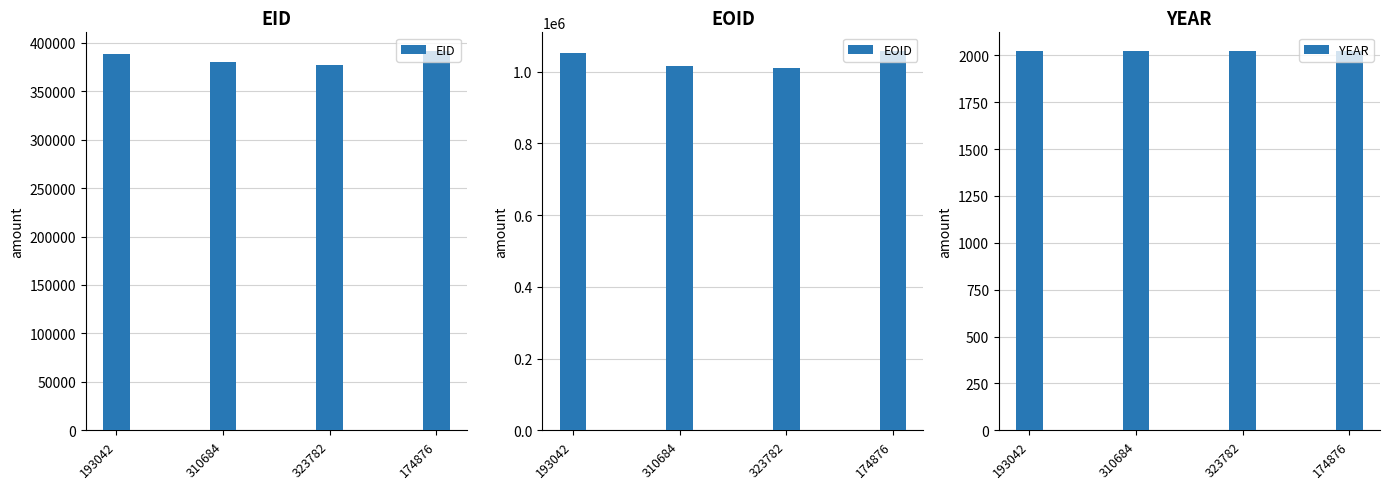

What position from the right is 310684?

3